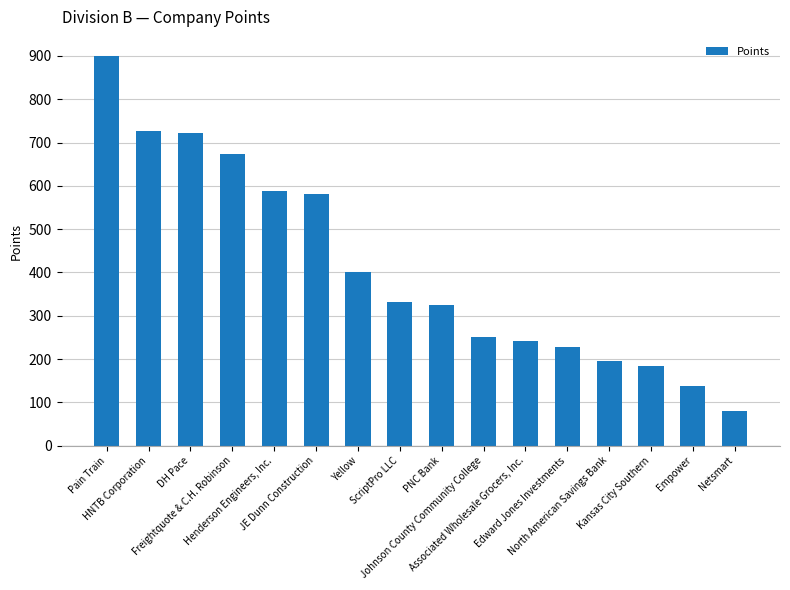

Approximately how many times larger is the value at Empower compared to PNC Bank?

0.4